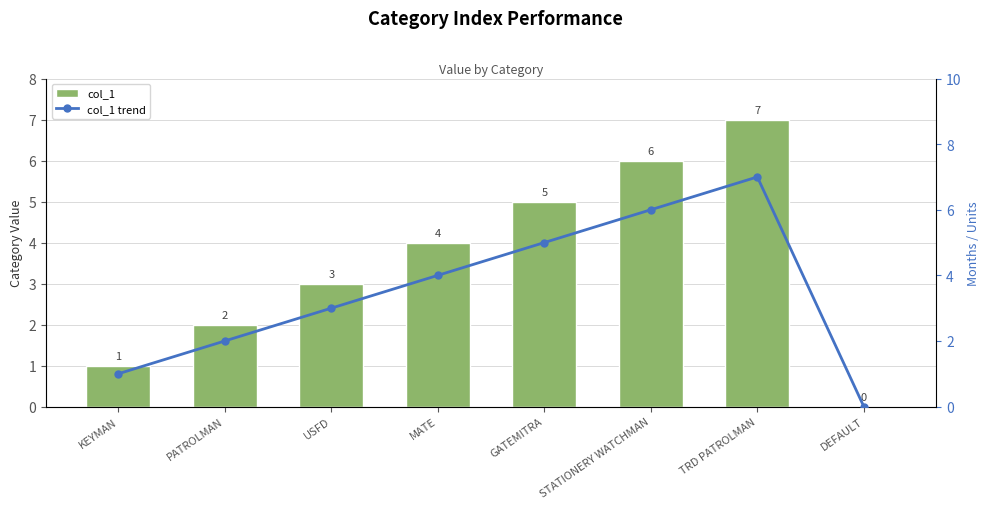

What is the value of the col_1 bar at the 5th from the left?

5